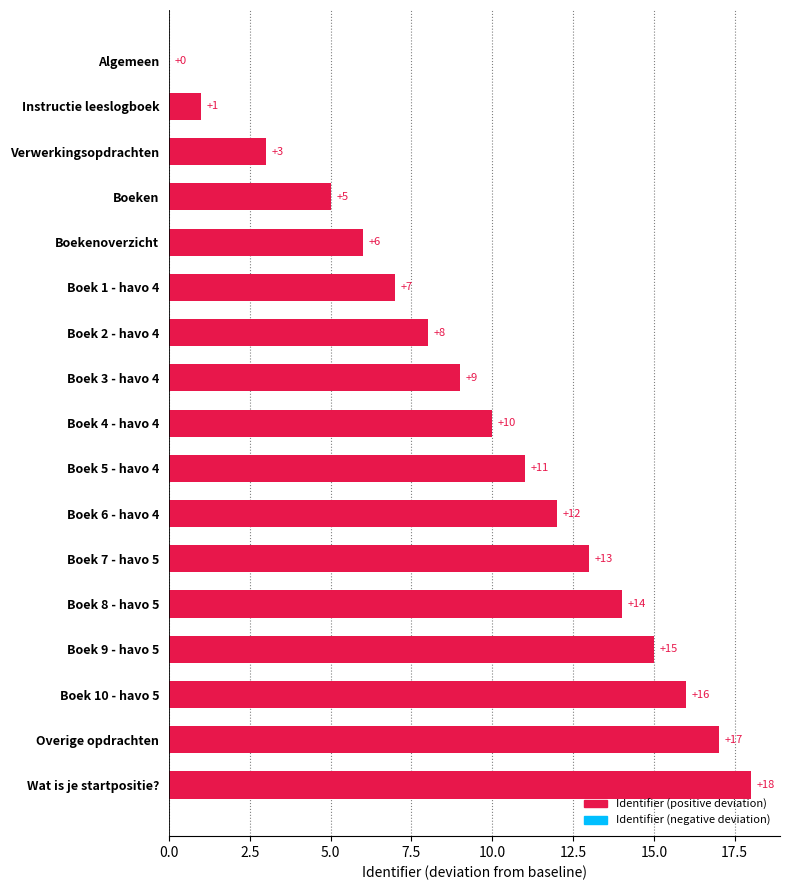

How many data points does each series have?

17